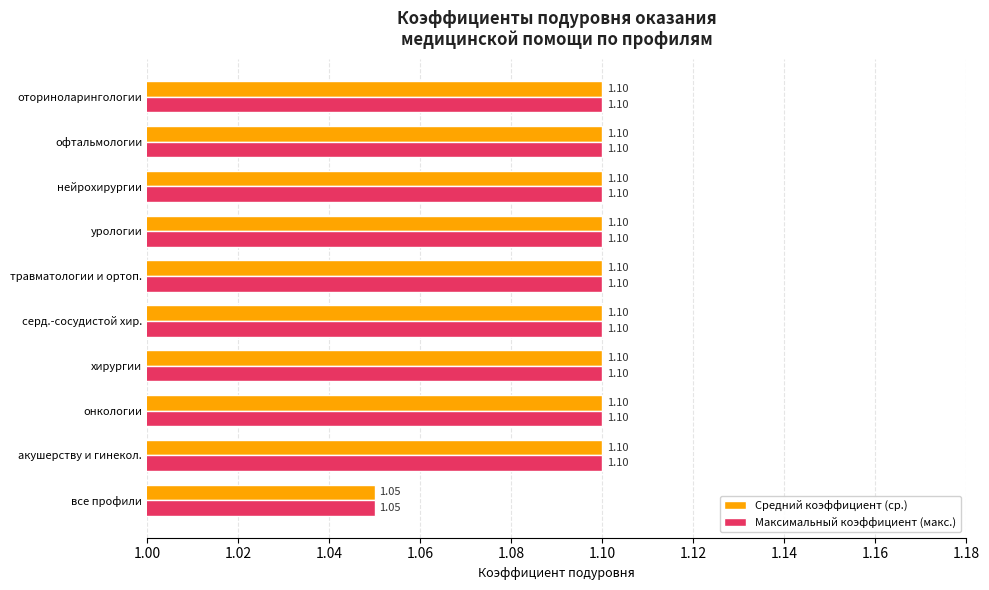

What is the total value across all series at хирургии?

2.2